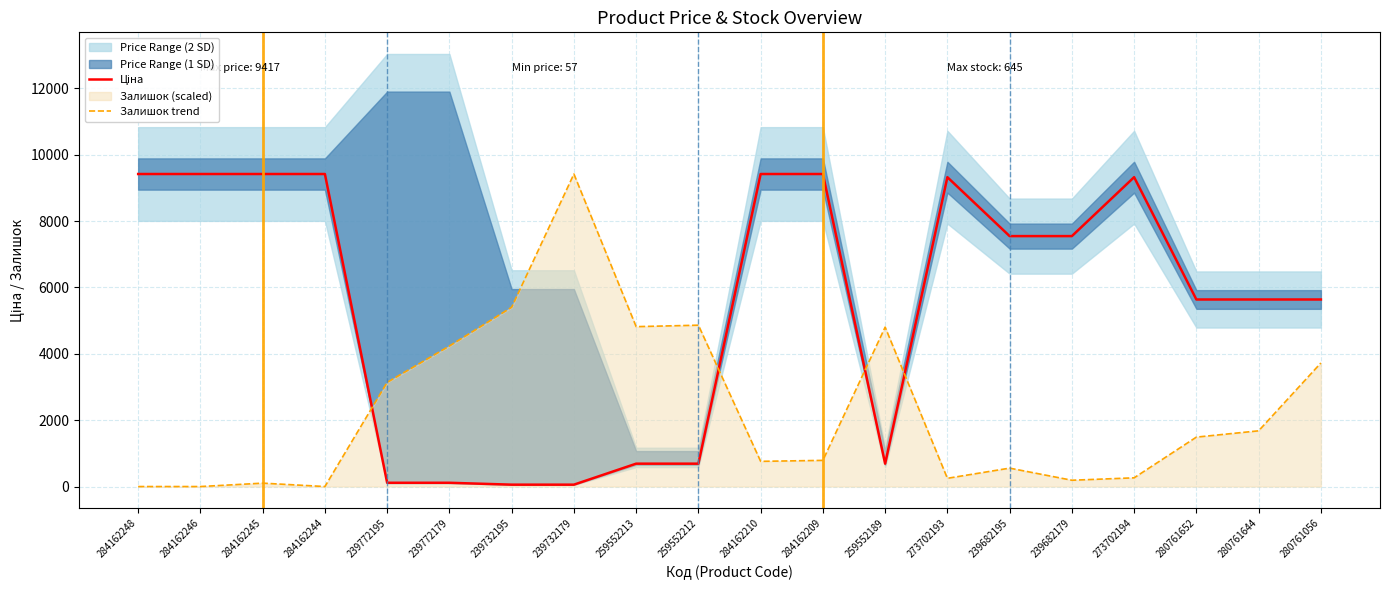

Does the chart have visible grid lines?

Yes